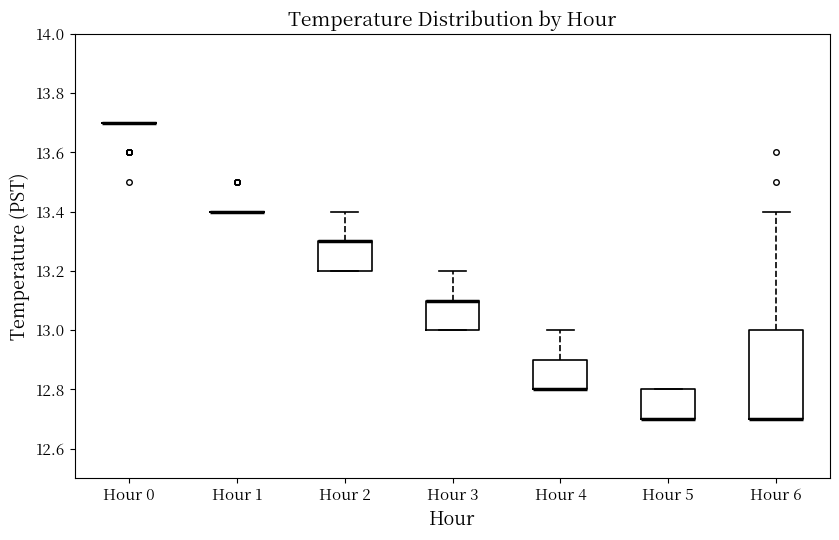

Reading left to right, read every box against the y-axis: the position of its median line, the range the box covers, and the ends of its whiskers. The values are not printed on the chart, so give them approximately, as read against the axis.

Hour 0: box collapsed to a line at 13.7, whiskers 13.7 to 13.7
Hour 1: box collapsed to a line at 13.4, whiskers 13.4 to 13.4
Hour 2: median 13.3 (drawn on the box's upper edge), box 13.2 to 13.3, whiskers 13.2 to 13.4
Hour 3: median 13.1 (drawn on the box's upper edge), box 13.0 to 13.1, whiskers 13.0 to 13.2
Hour 4: median 12.8 (drawn on the box's lower edge), box 12.8 to 12.9, whiskers 12.8 to 13.0
Hour 5: median 12.7 (drawn on the box's lower edge), box 12.7 to 12.8, whiskers 12.7 to 12.8
Hour 6: median 12.7 (drawn on the box's lower edge), box 12.7 to 13.0, whiskers 12.7 to 13.4